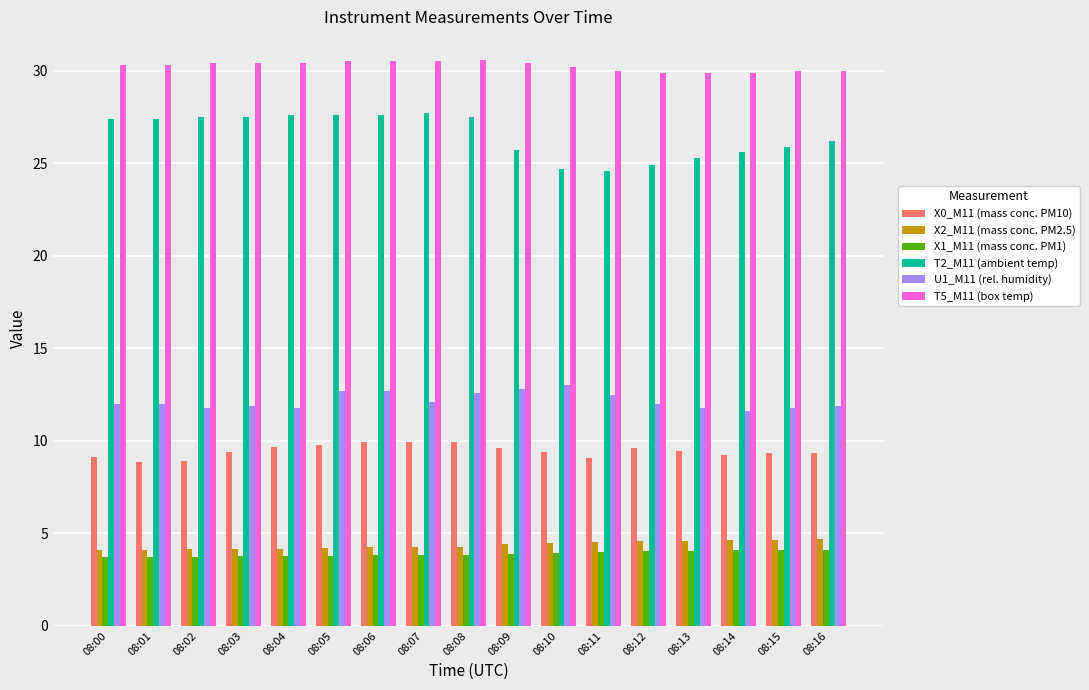

Which series has the largest total across all categories?

T5_M11 (box temp)